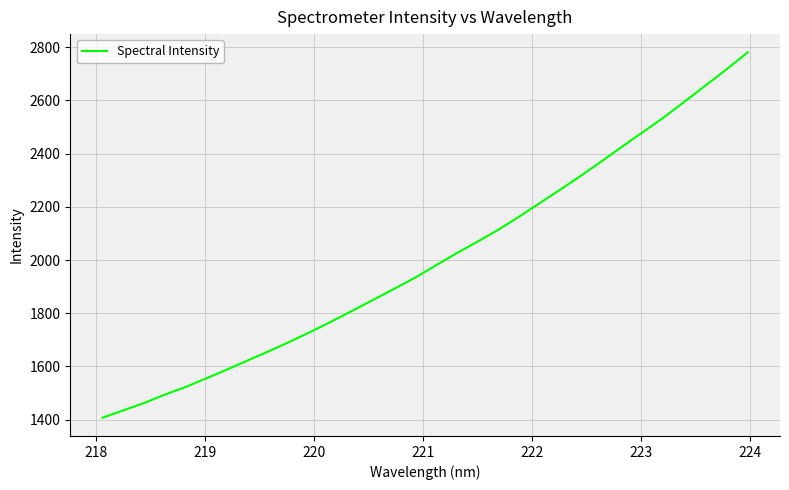

What is the minimum value shown in the chart?

1407.2